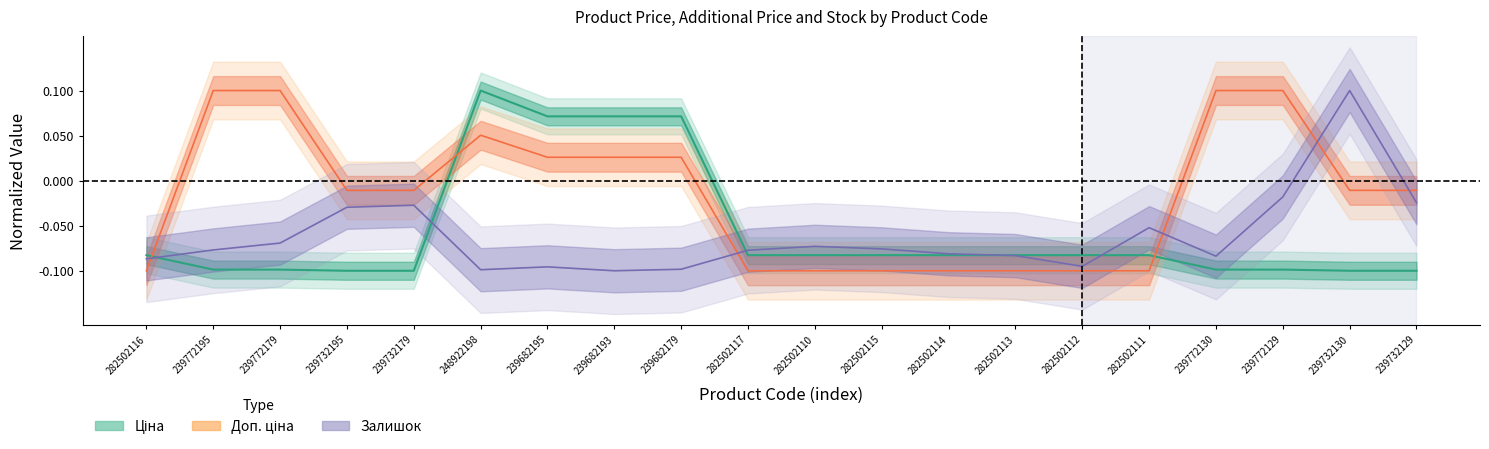

Which series has the largest total across all categories?

Доп. ціна